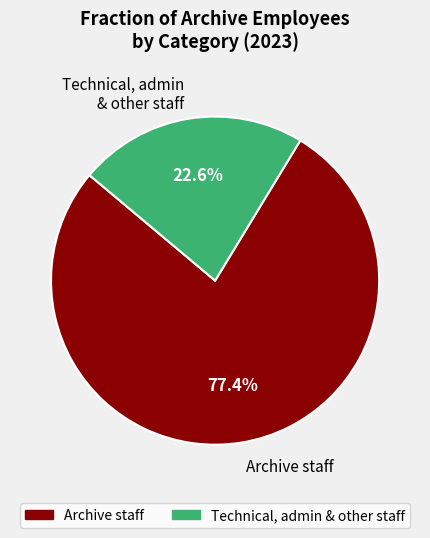

What is the total percentage of Archive staff and Technical, admin & other staff?

100.0%